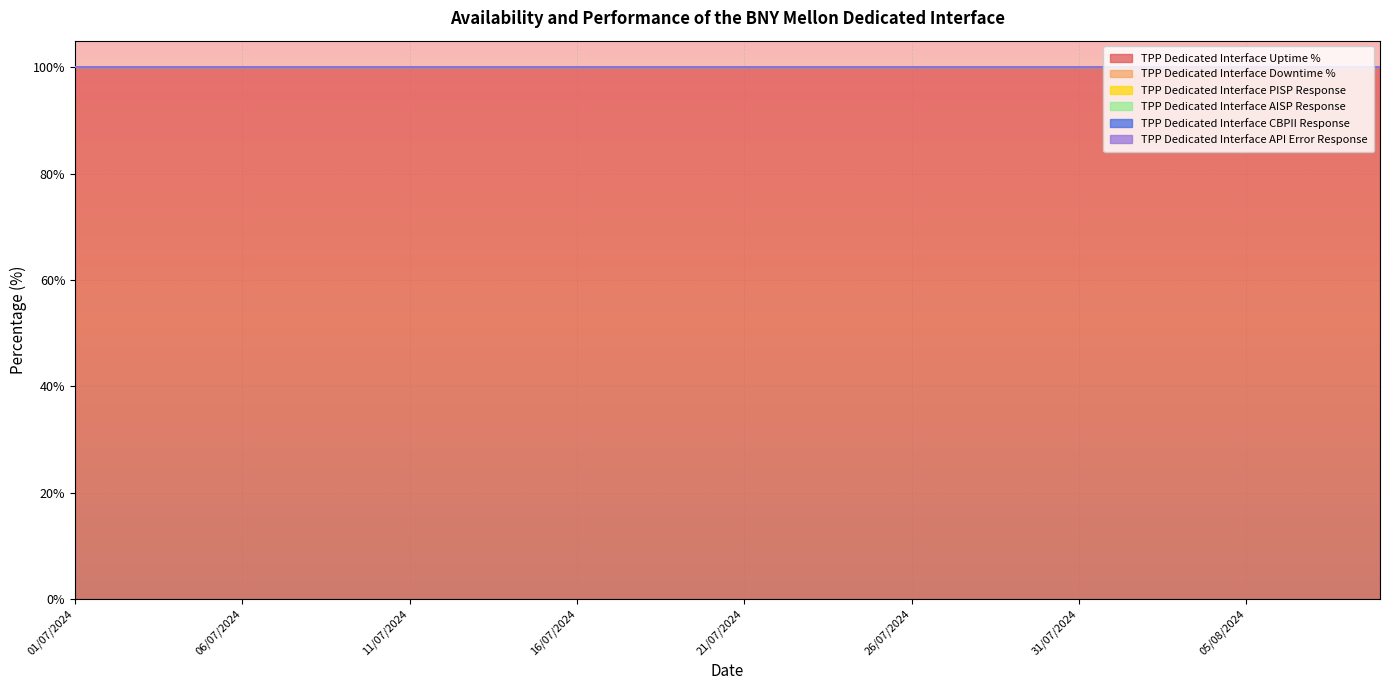

True or false: TPP Dedicated Interface Downtime % and TPP Dedicated Interface CBPII Response intersect in this chart.

False